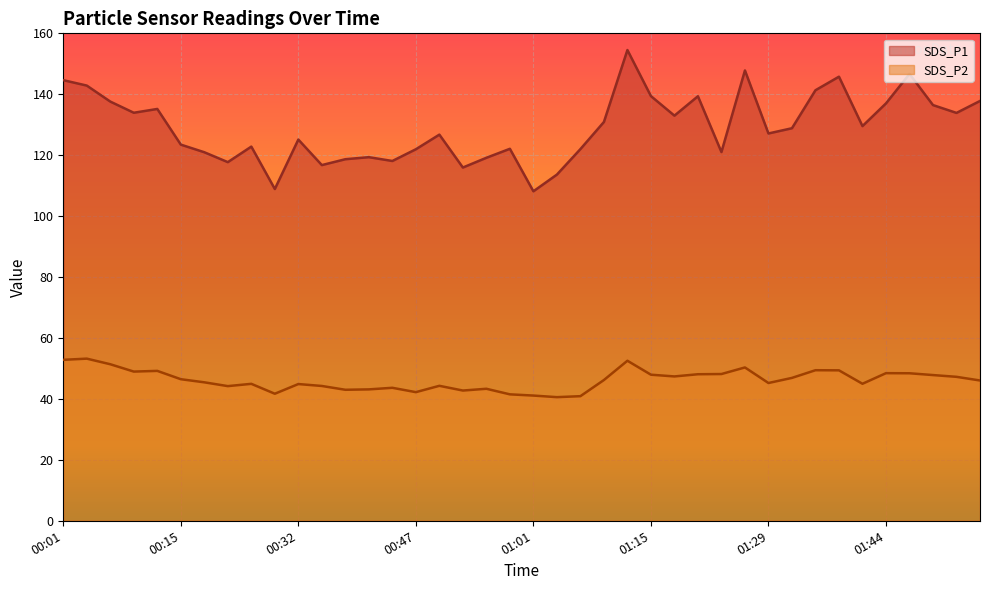

Is it true that SDS_P2 equals 46.2 at 01:09?

True